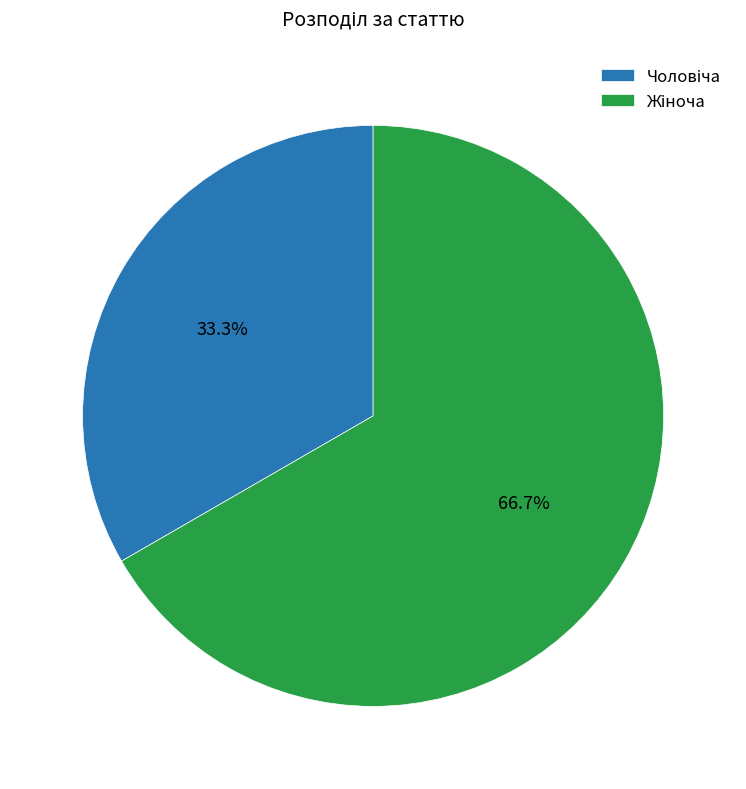

Is there a majority slice in this chart?

Yes